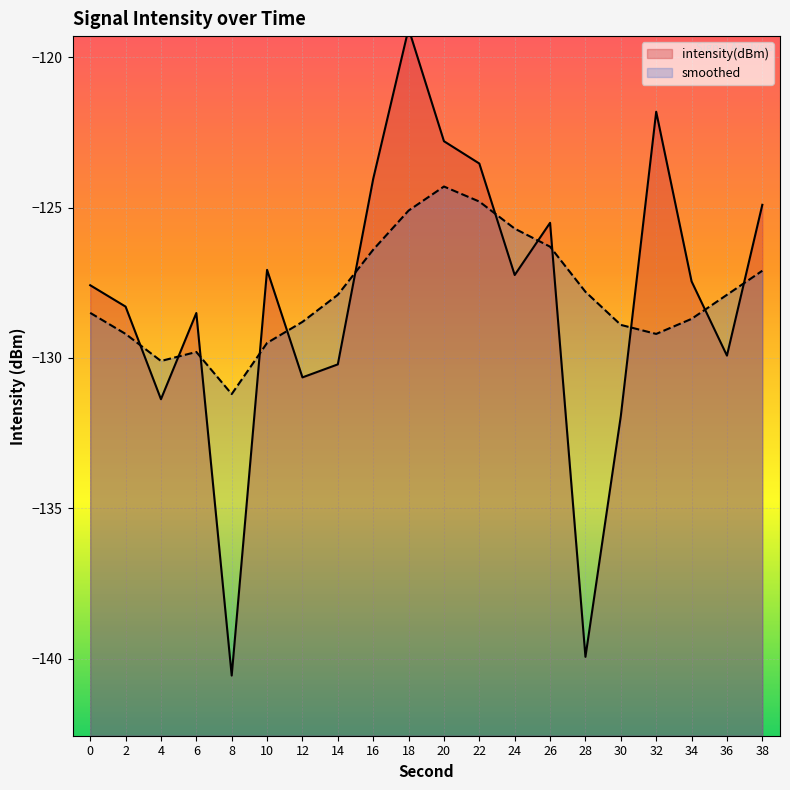

Reading right to left, transcribe all the data shown in this chart.

intensity(dBm): 38=-124.9	36=-129.9	34=-127.5	32=-121.8	30=-131.9	28=-139.9	26=-125.5	24=-127.2	22=-123.5	20=-122.8	18=-119.1	16=-124.0	14=-130.2	12=-130.6	10=-127.1	8=-140.6	6=-128.5	4=-131.4	2=-128.3	0=-127.6
smoothed: 38=-127.1	36=-127.9	34=-128.7	32=-129.2	30=-128.9	28=-127.8	26=-126.3	24=-125.7	22=-124.8	20=-124.3	18=-125.1	16=-126.4	14=-127.9	12=-128.8	10=-129.5	8=-131.2	6=-129.8	4=-130.1	2=-129.2	0=-128.5